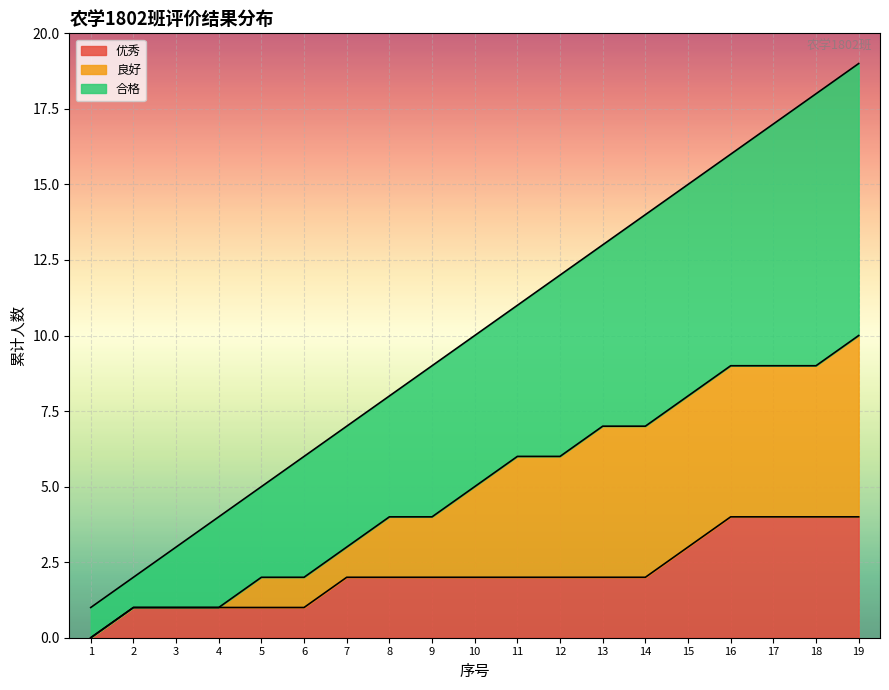

Rank the categories by value from highest to lowest.

19, 18, 17, 16, 15, 14, 13, 12, 11, 10, 9, 8, 7, 6, 5, 4, 3, 2, 1